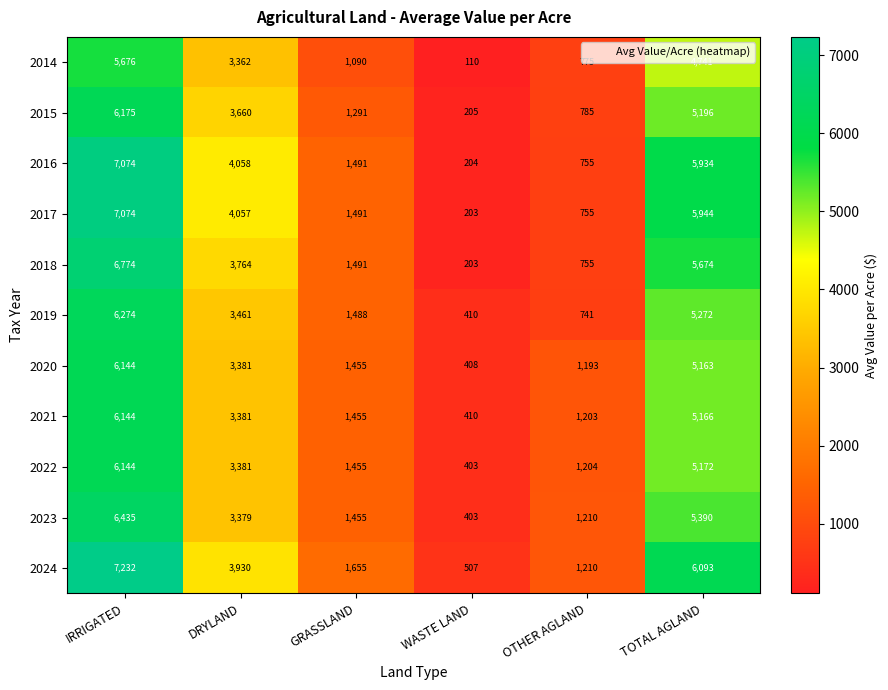

Is it true that 2014 equals 442 at OTHER AGLAND?

False